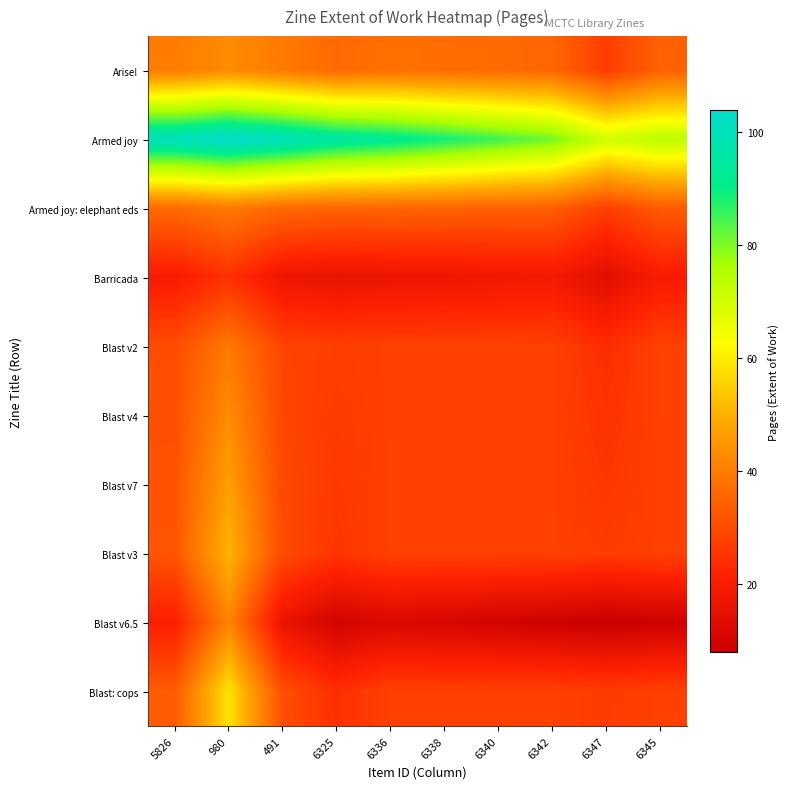

Reading left to right, transcribe all the data shown in this chart.

Arise!: 5826=40.0	980=43.2	491=39.6	6325=36.4	6336=37.6	6338=37.0	6340=36.4	6342=35.8	6347=27.2	6345=34.6
Armed joy: 5826=100.8	980=104.0	491=100.6	6325=95.2	6336=92.6	6338=88.8	6340=85.0	6342=81.2	6347=70.4	6345=73.6
Armed joy: elephant eds: 5826=36.4	980=39.4	491=36.0	6325=35.0	6336=35.2	6338=34.8	6340=34.4	6342=34.0	6347=27.6	6345=33.2
Barricada: 5826=19.6	980=24.8	491=17.0	6325=16.0	6336=16.6	6338=17.2	6340=17.8	6342=18.4	6347=14.0	6345=19.6
Blast v2: 5826=30.4	980=39.4	491=28.8	6325=27.4	6336=28.0	6338=28.0	6340=28.0	6342=28.0	6347=24.0	6345=28.0
Blast v4: 5826=31.0	980=43.2	491=29.2	6325=26.8	6336=28.0	6338=28.0	6340=28.0	6342=28.0	6347=25.0	6345=28.0
Blast v7: 5826=31.6	980=47.0	491=29.6	6325=26.2	6336=28.0	6338=28.0	6340=28.0	6342=28.0	6347=26.0	6345=28.0
Blast v3: 5826=32.2	980=50.8	491=30.0	6325=25.6	6336=28.0	6338=28.0	6340=28.0	6342=28.0	6347=27.0	6345=28.0
Blast v6.5: 5826=20.8	980=41.6	491=16.4	6325=10.0	6336=12.0	6338=11.0	6340=10.0	6342=9.0	6347=8.0	6345=9.0
Blast: cops: 5826=33.4	980=58.4	491=30.8	6325=24.4	6336=28.0	6338=28.0	6340=28.0	6342=28.0	6347=27.0	6345=28.0